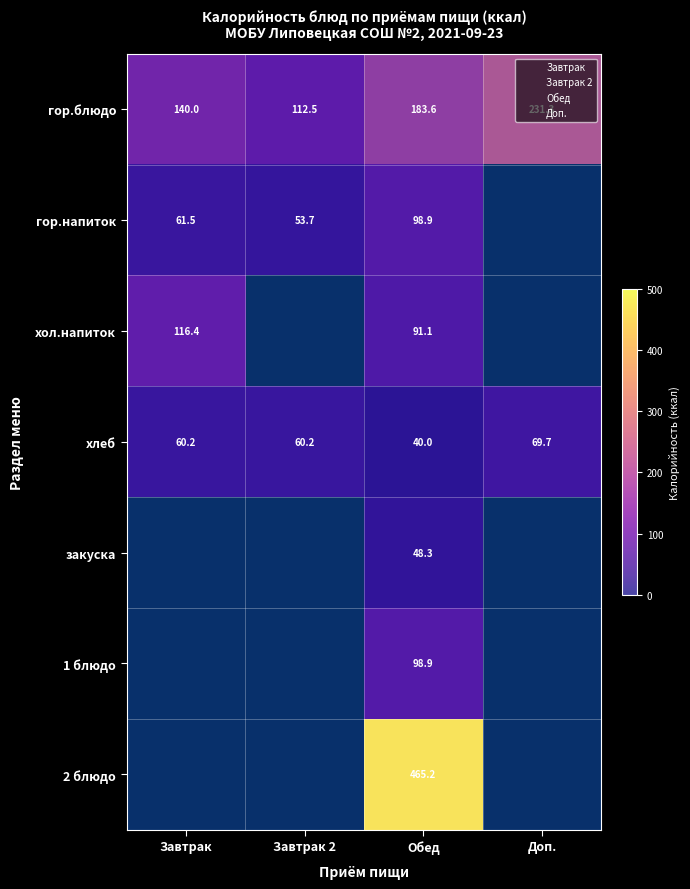

What is the difference between the highest and lowest values at Обед?

425.2